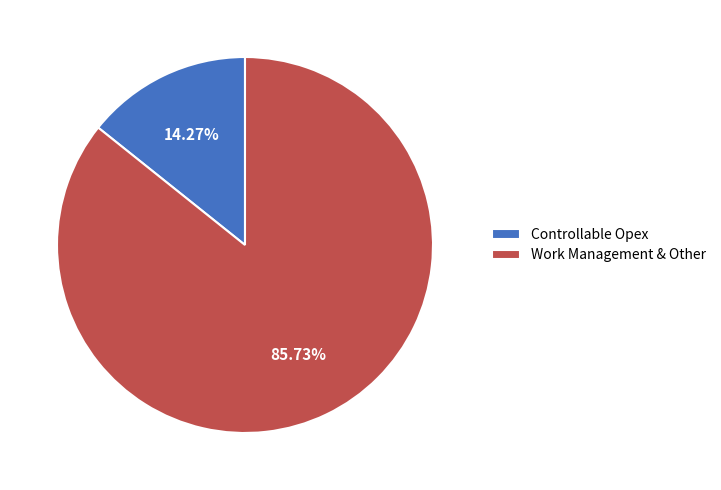

Does Work Management & Other account for over 50% of the chart?

Yes